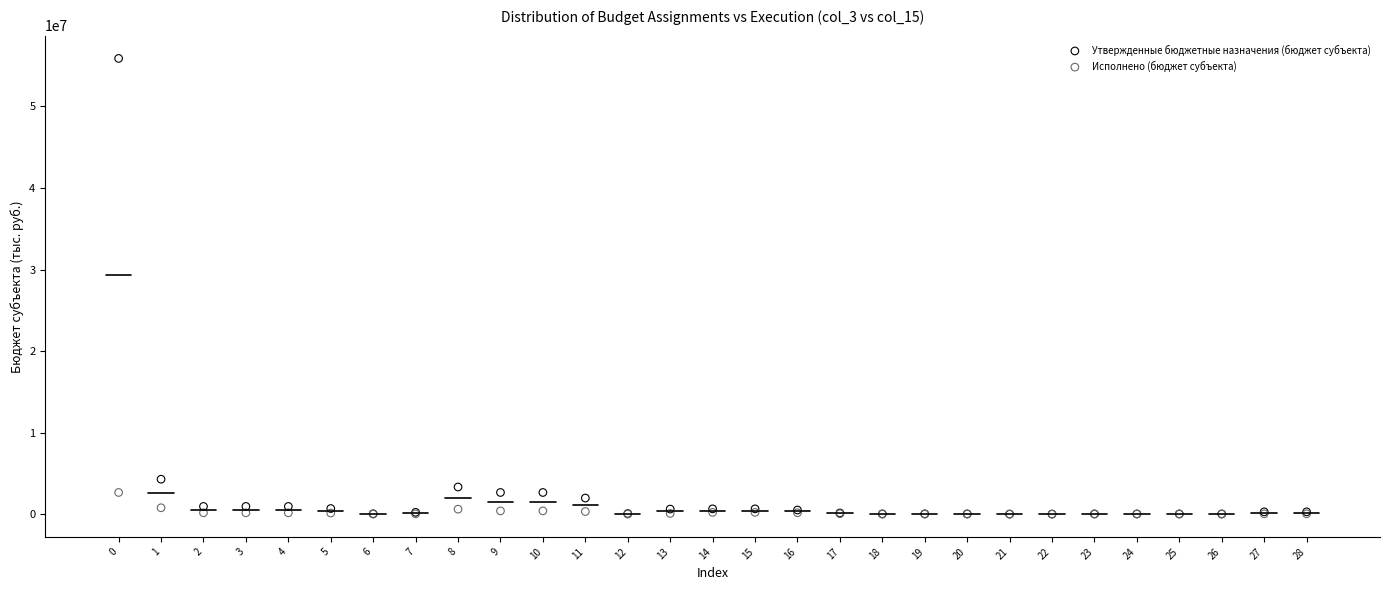

Which series has the largest Y range (max minus min)?

Утвержденные бюджетные назначения (бюджет субъекта)